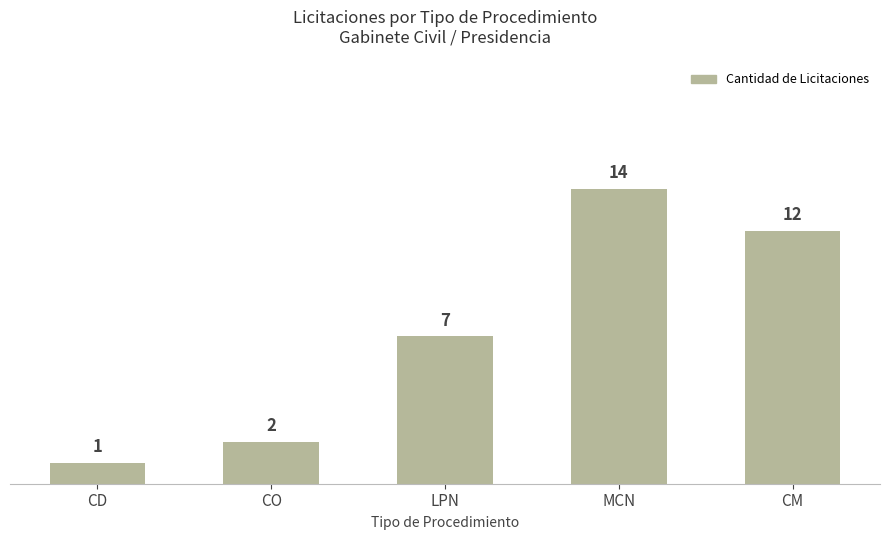

List the labels in order of value, largest first.

MCN, CM, LPN, CO, CD